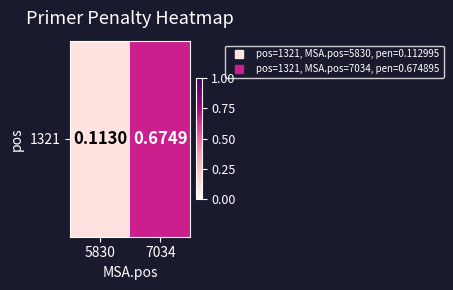

Count the number of categories in the chart.

2